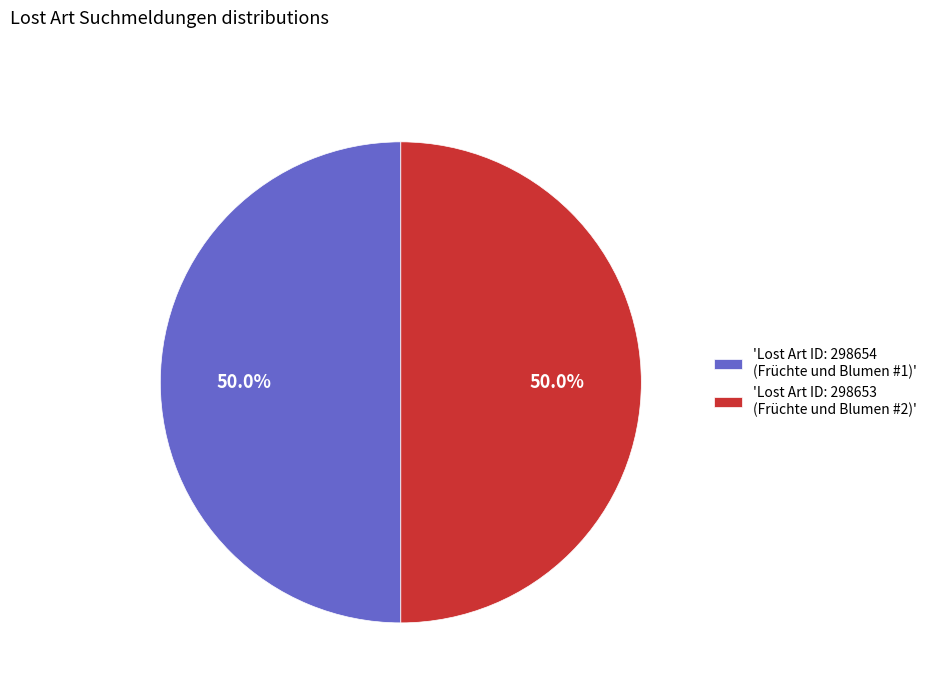

What is the total percentage of 'Lost Art ID: 298654 (Früchte und Blumen #1)' and 'Lost Art ID: 298653 (Früchte und Blumen #2)'?

100.0%